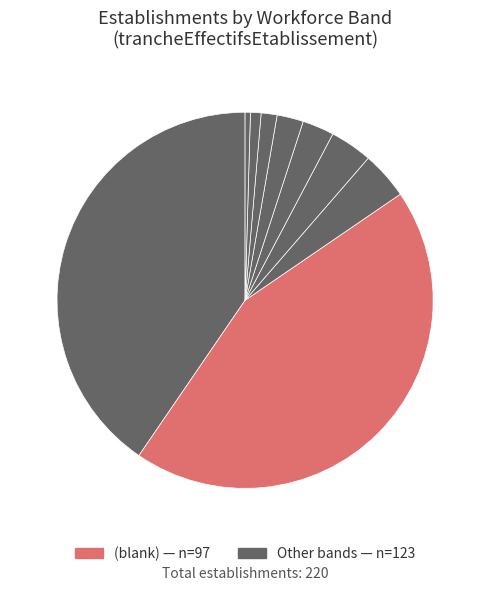

Count the number of slices in the pie.

9